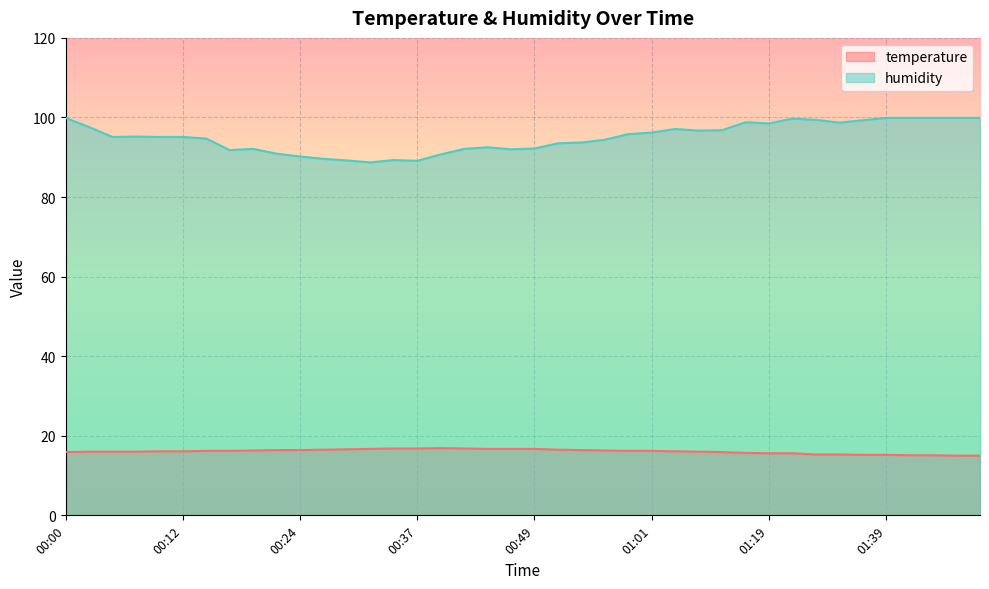

Read the temperature value at 00:49.

16.7